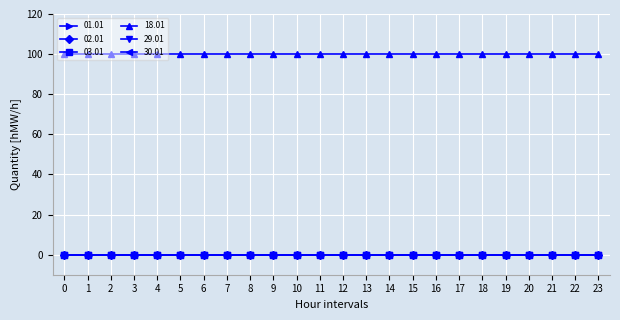

Is this an area chart (filled region under the line)?

No